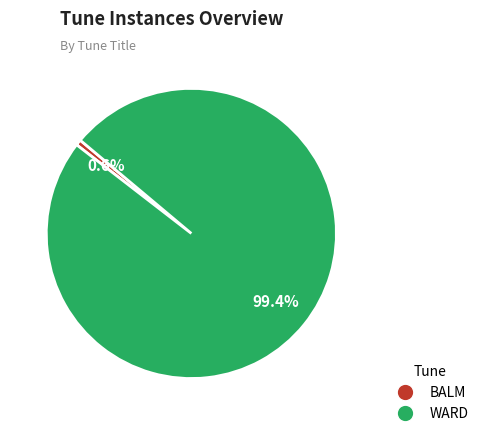

To the nearest percent, what is the combined percentage of BALM and WARD?

100%